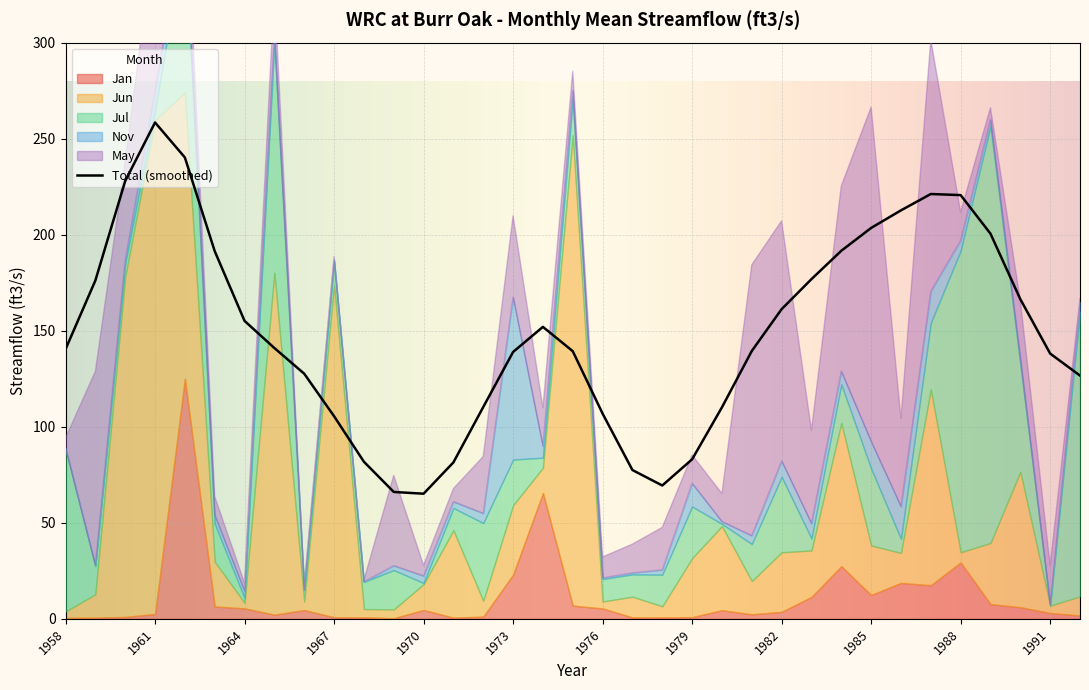

What is the average value of the Jun series?

53.1